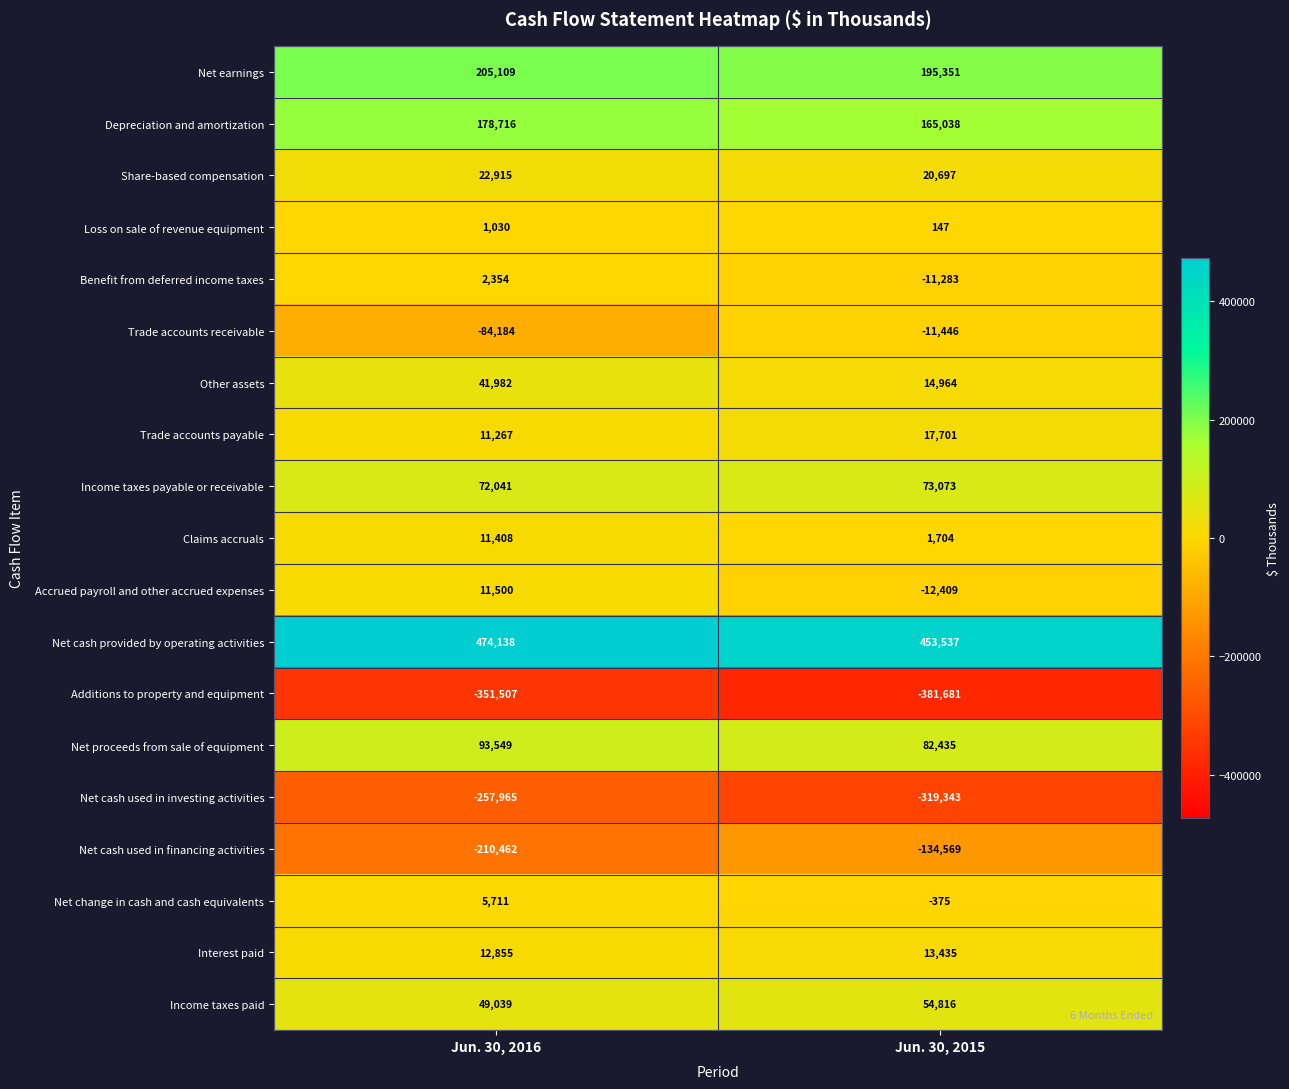

What is the maximum value for Income taxes payable or receivable?

73073